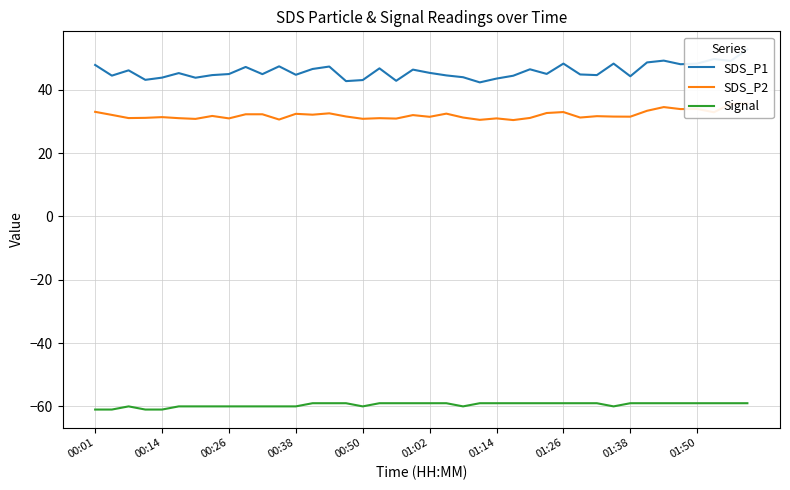

What is the sum of all SDS_P1 values?

1834.2